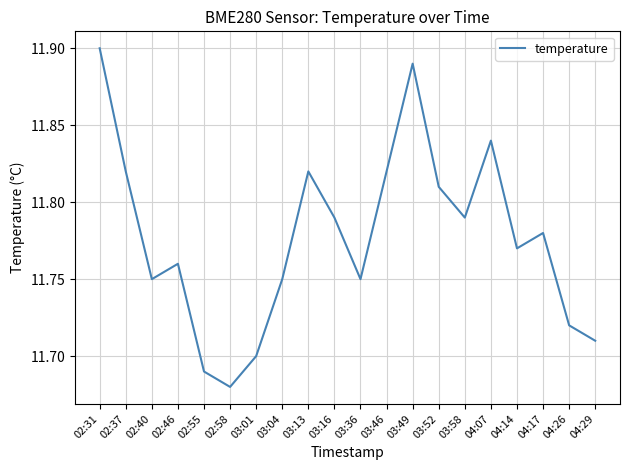

At which label is the value closest to 11?

02:58